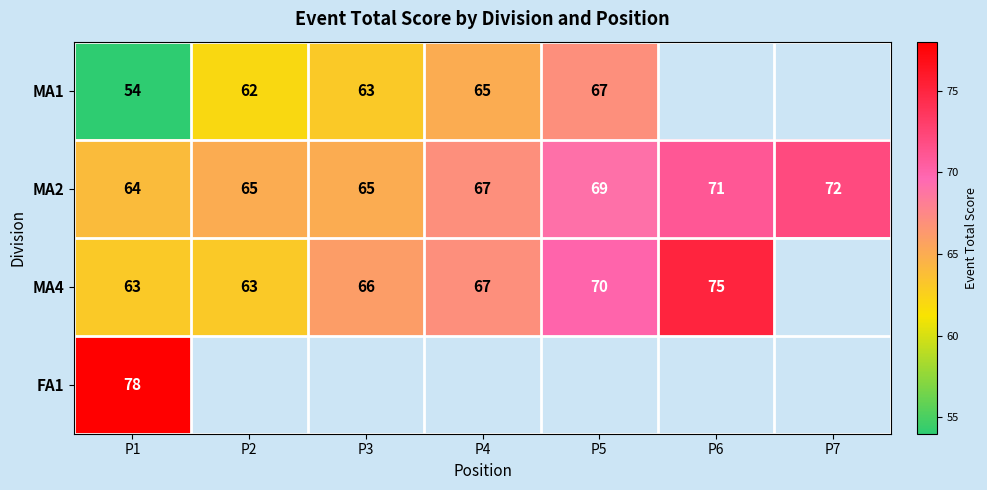

The value of MA4 at P1 is 63. True or false?

True